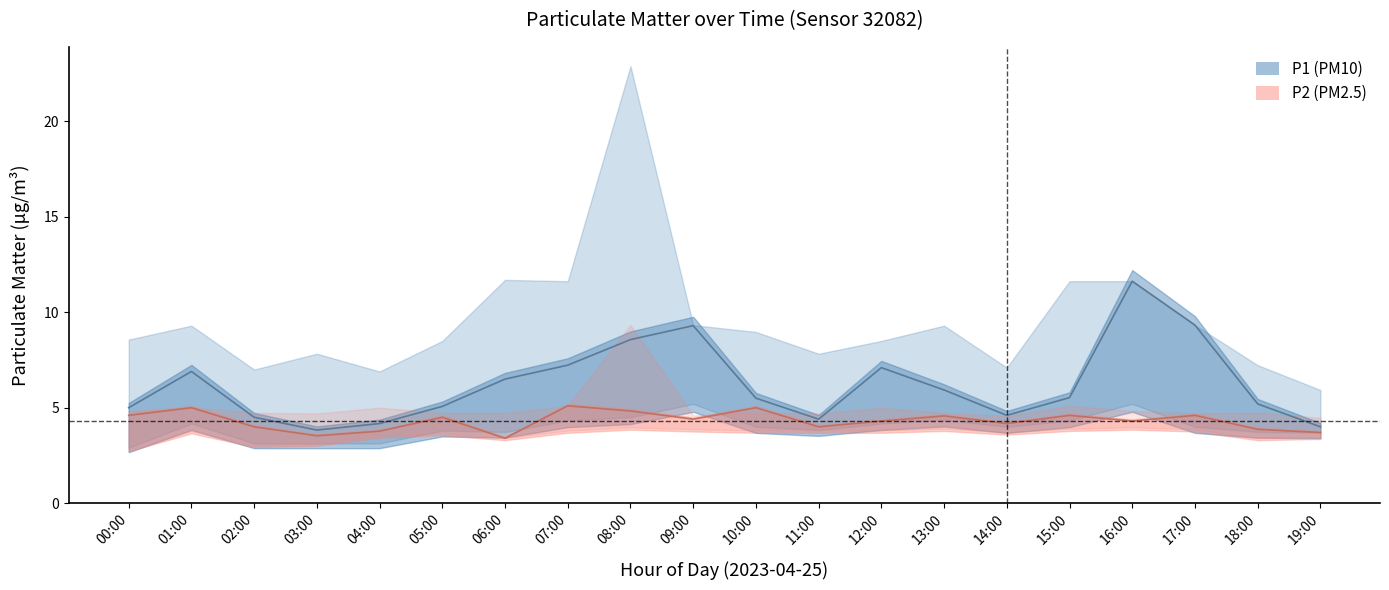

Which category has the lowest value in the P1 (PM10) series?

03:00